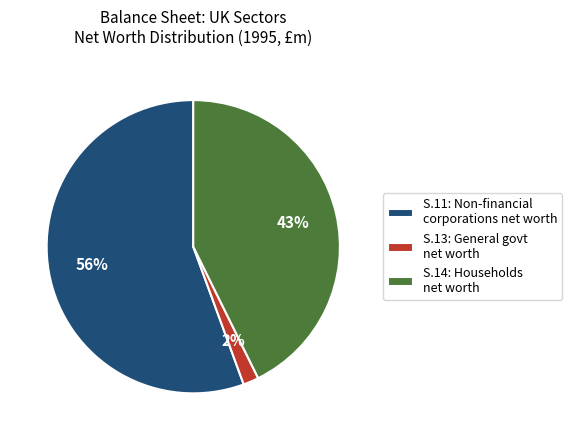

What is the majority slice?

S.11: Non-financial corporations net worth